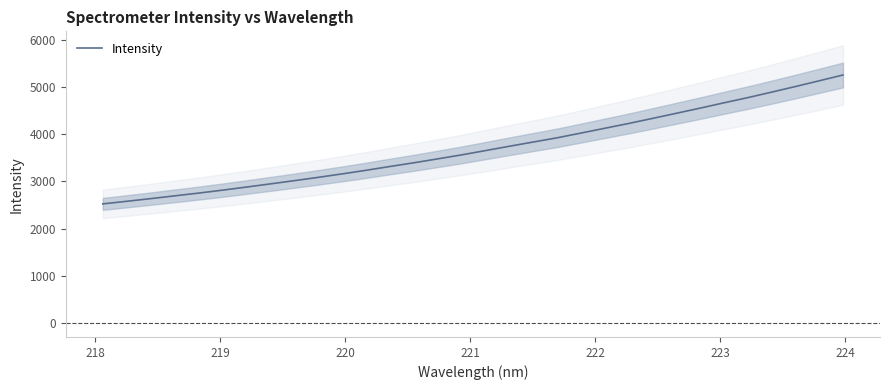

What is the highest value of the Intensity series?

5251.4